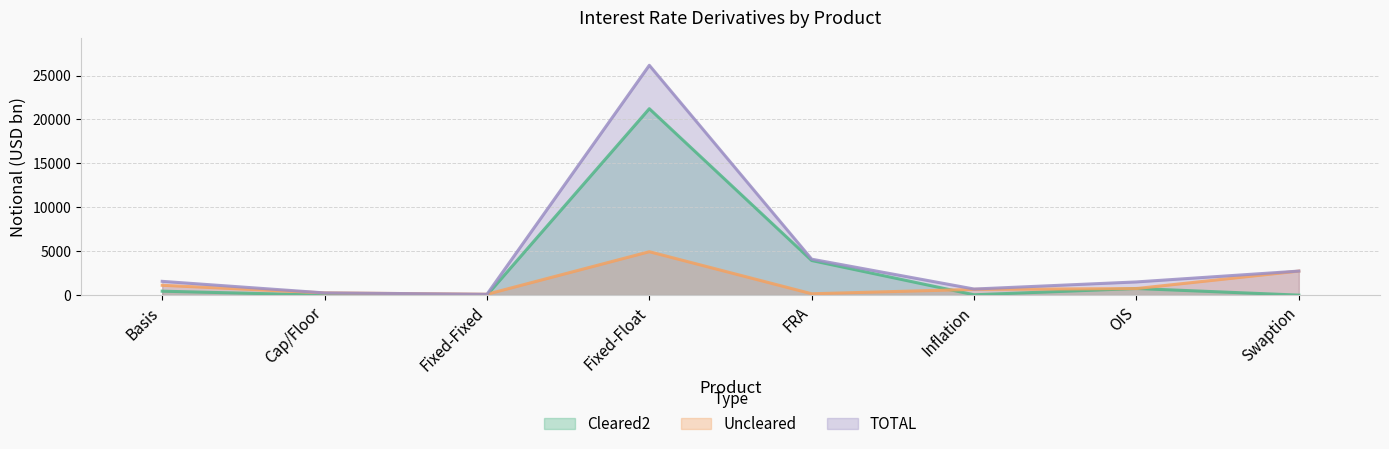

What position from the left is FRA?

5